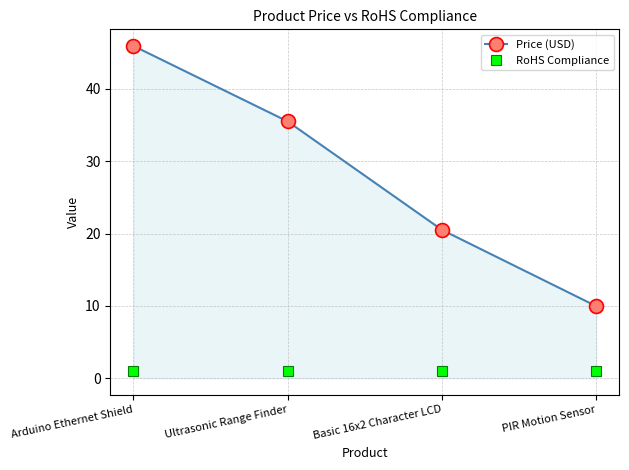

At how many categories does at least one series exceed 22?

2